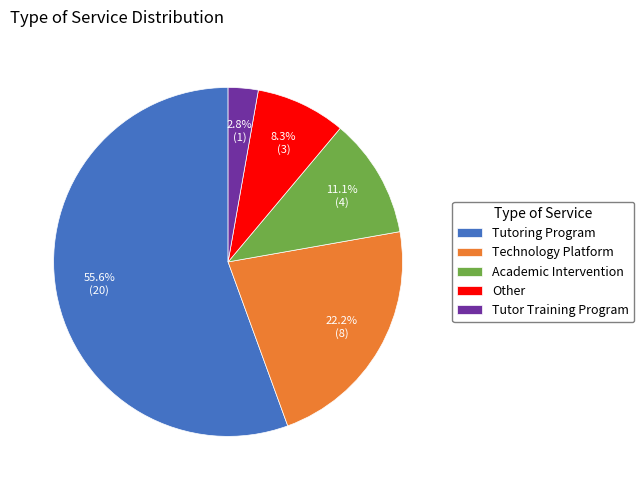

The Other slice represents 22% of the pie. True or false?

False